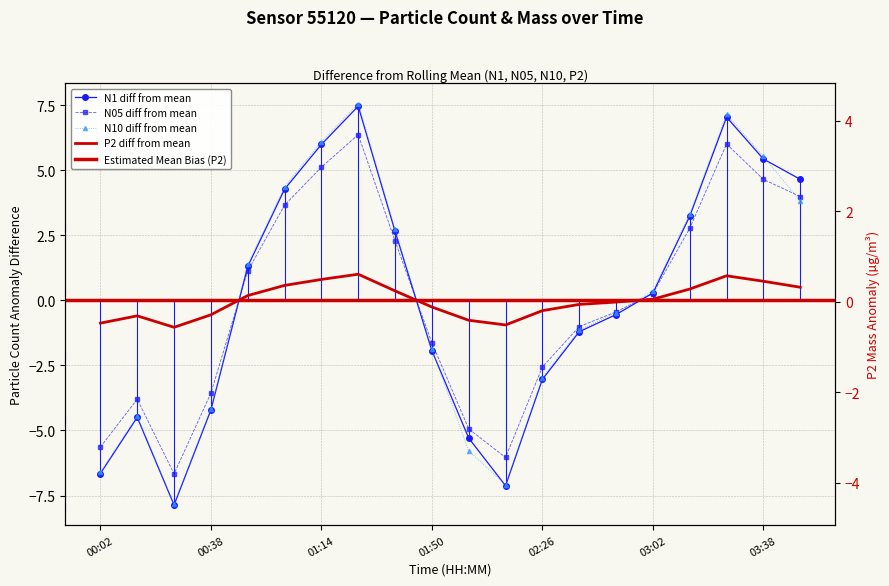

At 02:26, list the series in order from largest to smallest.

P2, N05, N10, N1